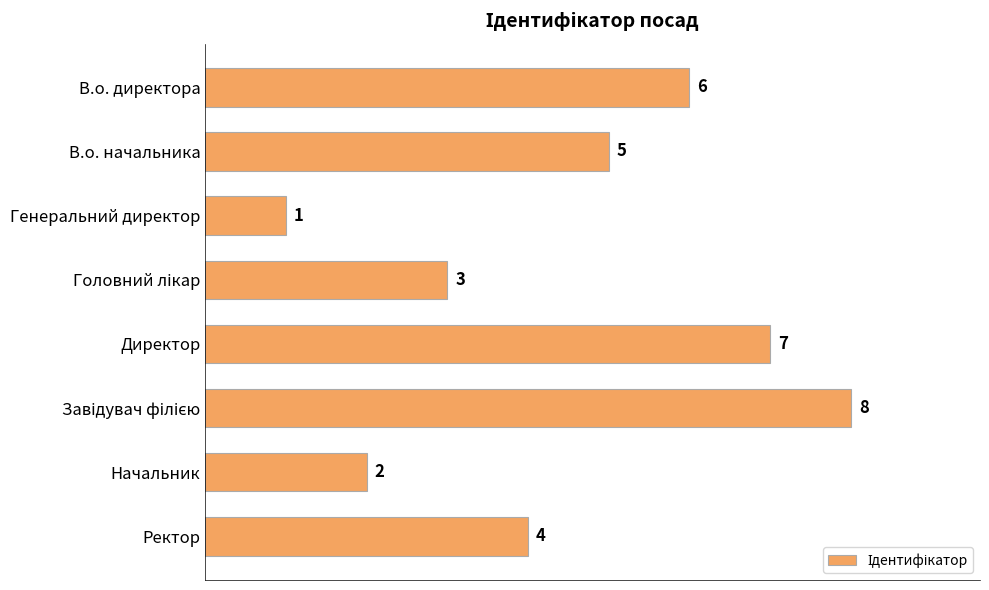

Which category has the lowest value across all series?

Генеральний директор